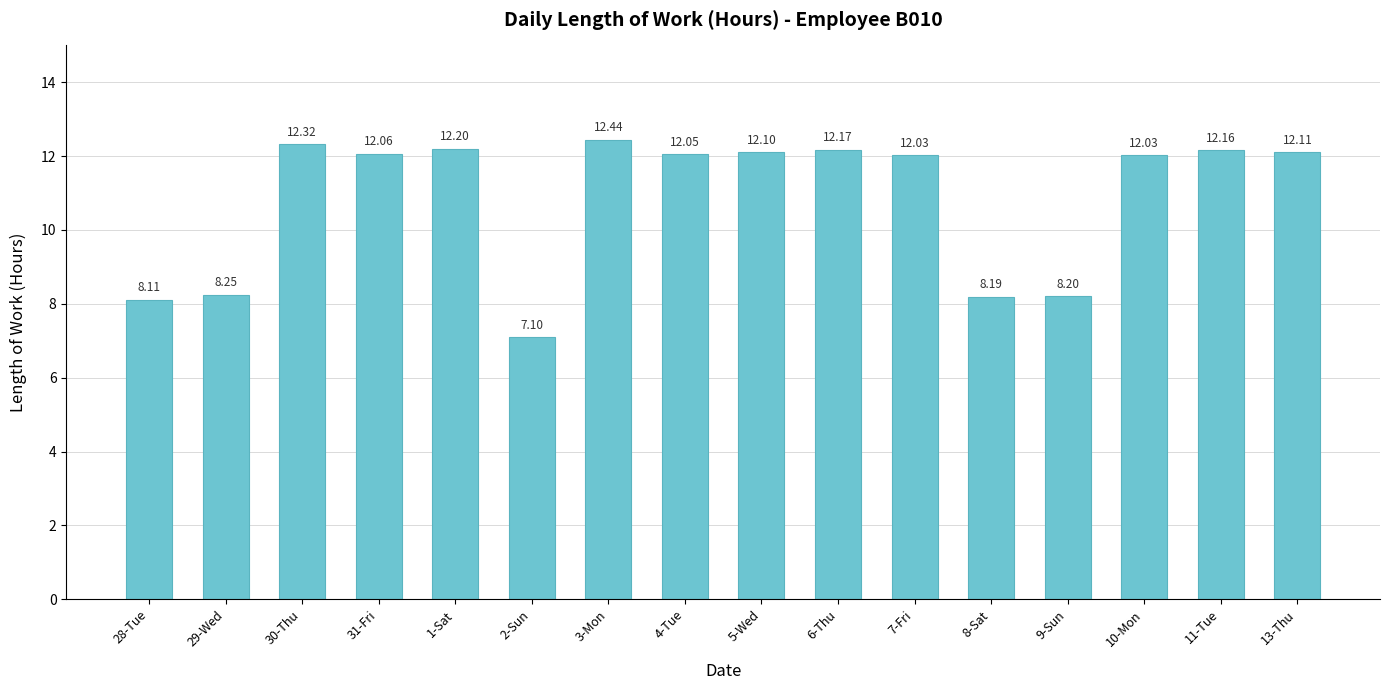

Count the number of values greater than 12.

11